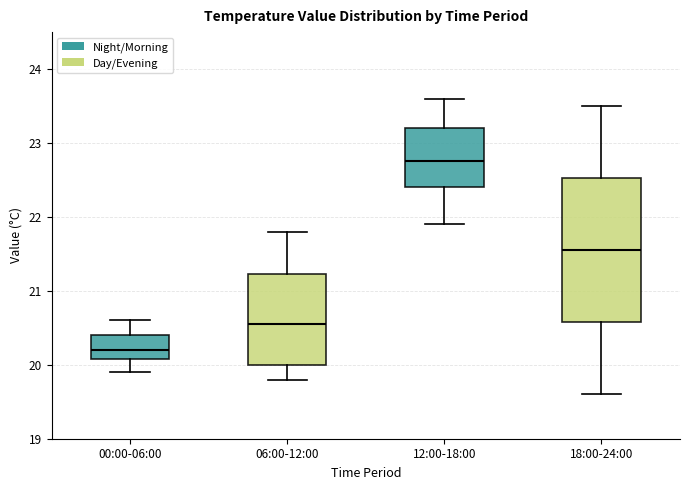

Where does the lower whisker of the box for 00:00-06:00 end on the y-axis? The values are not printed on the chart, so give them approximately, as read against the axis.

19.9